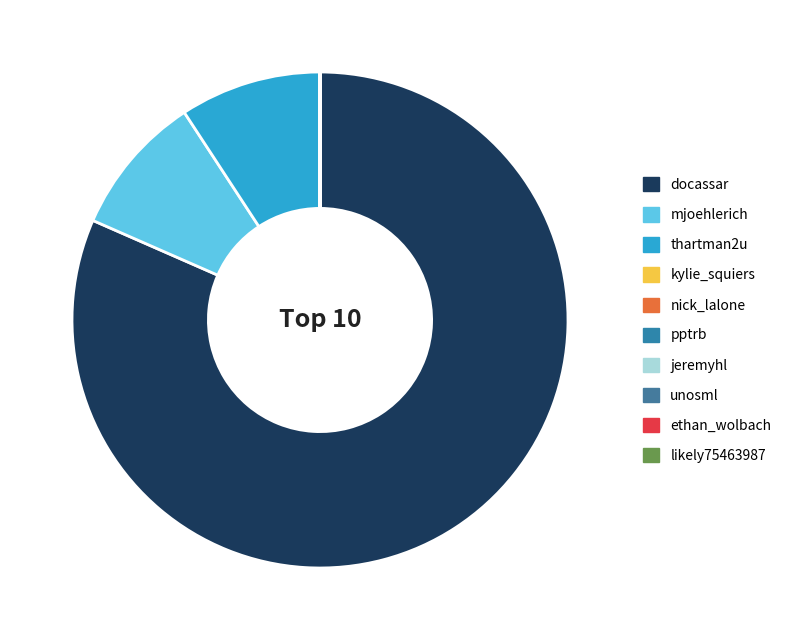

Between likely75463987 and thartman2u, which is larger?

thartman2u